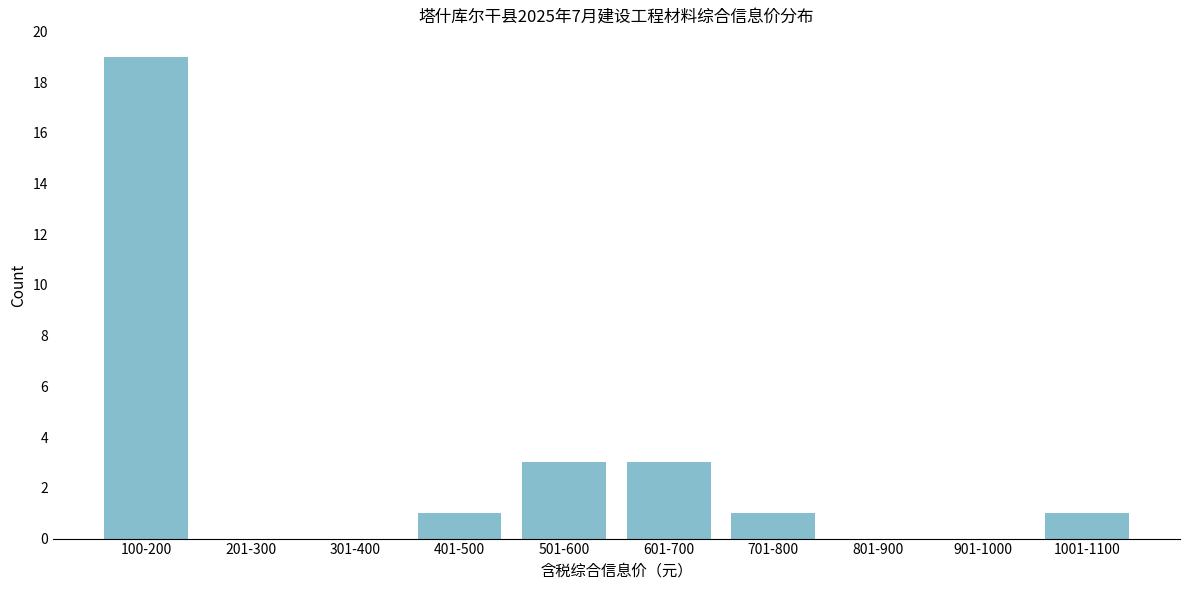

Reading left to right, what are all the values shown in this chart?

100-200=19	201-300=0	301-400=0	401-500=1	501-600=3	601-700=3	701-800=1	801-900=0	901-1000=0	1001-1100=1